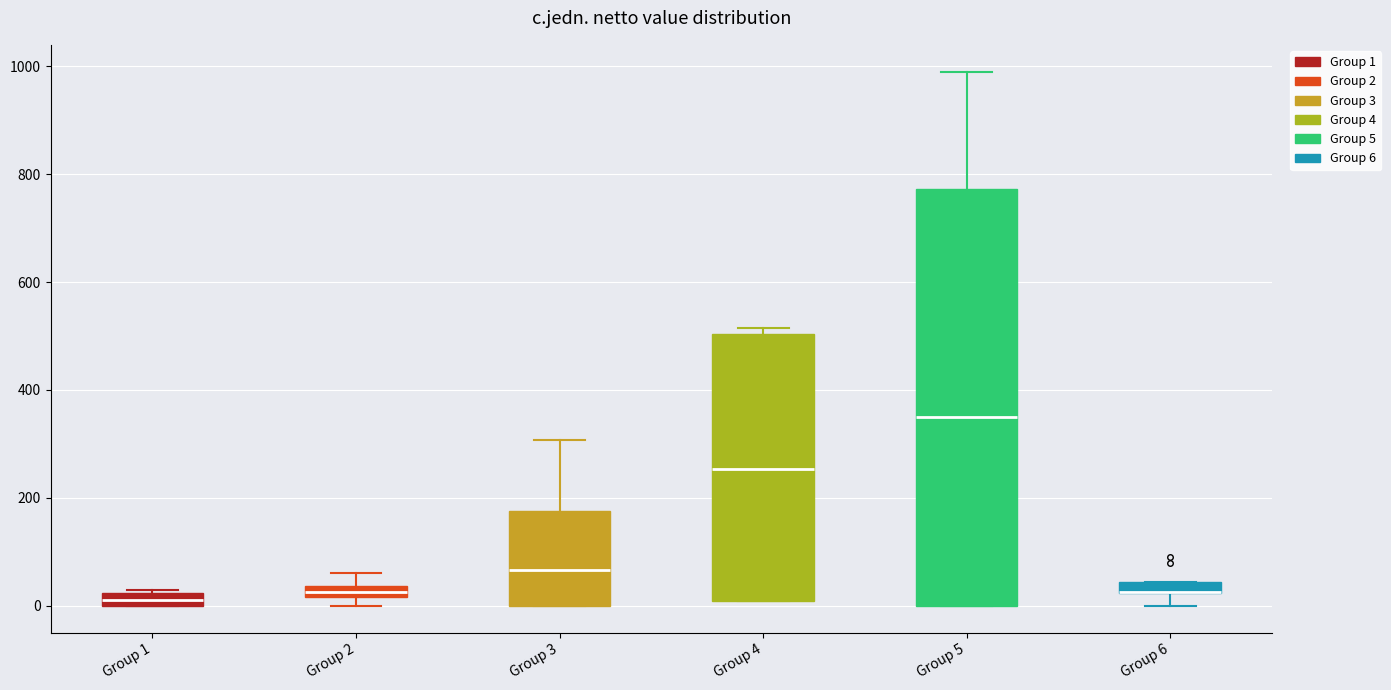

Where is the lower edge of the box for Group 1 on the y-axis? The values are not printed on the chart, so give them approximately, as read against the axis.

0